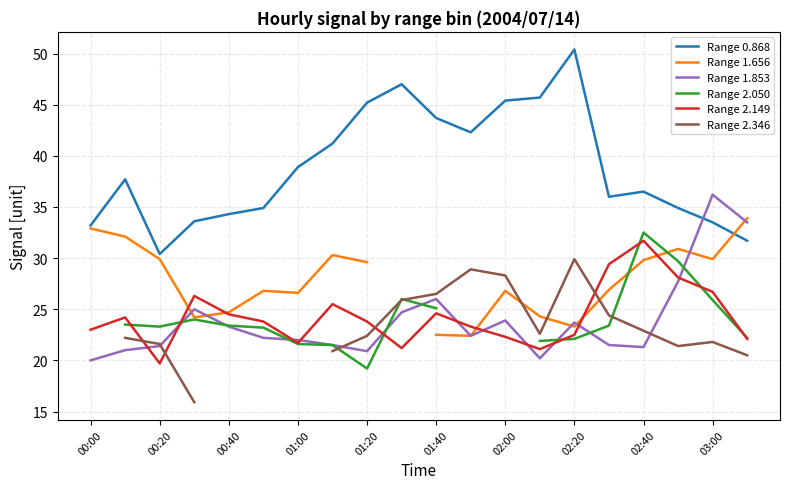

What is the lowest value of the Range 2.149 series?

19.7